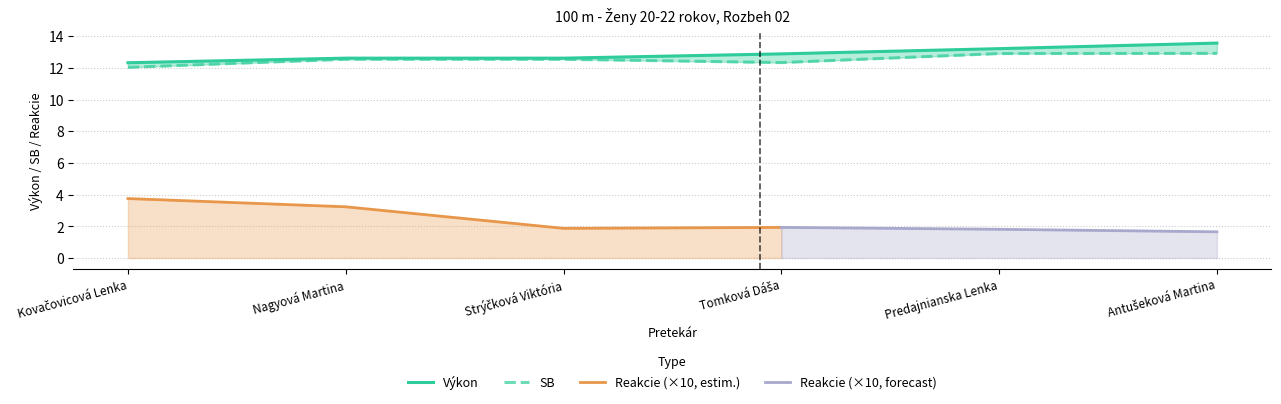

How many categories are shown in the chart?

6